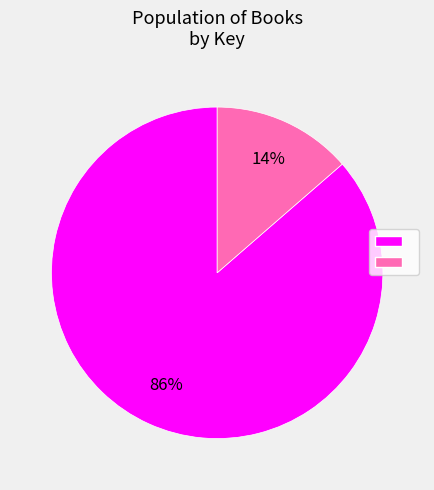

Is there any slice that represents more than half of the pie?

Yes